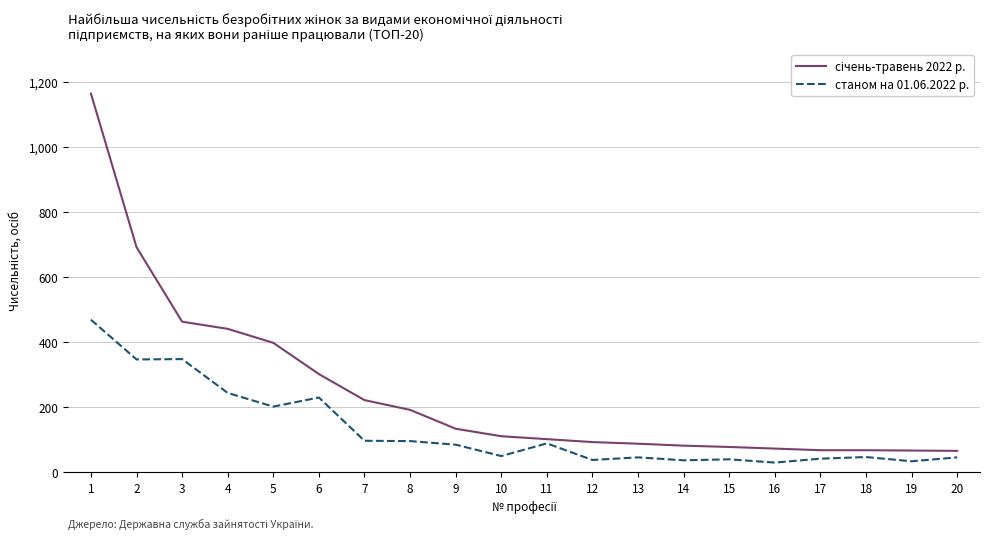

What is the total value across all series at 13?

132